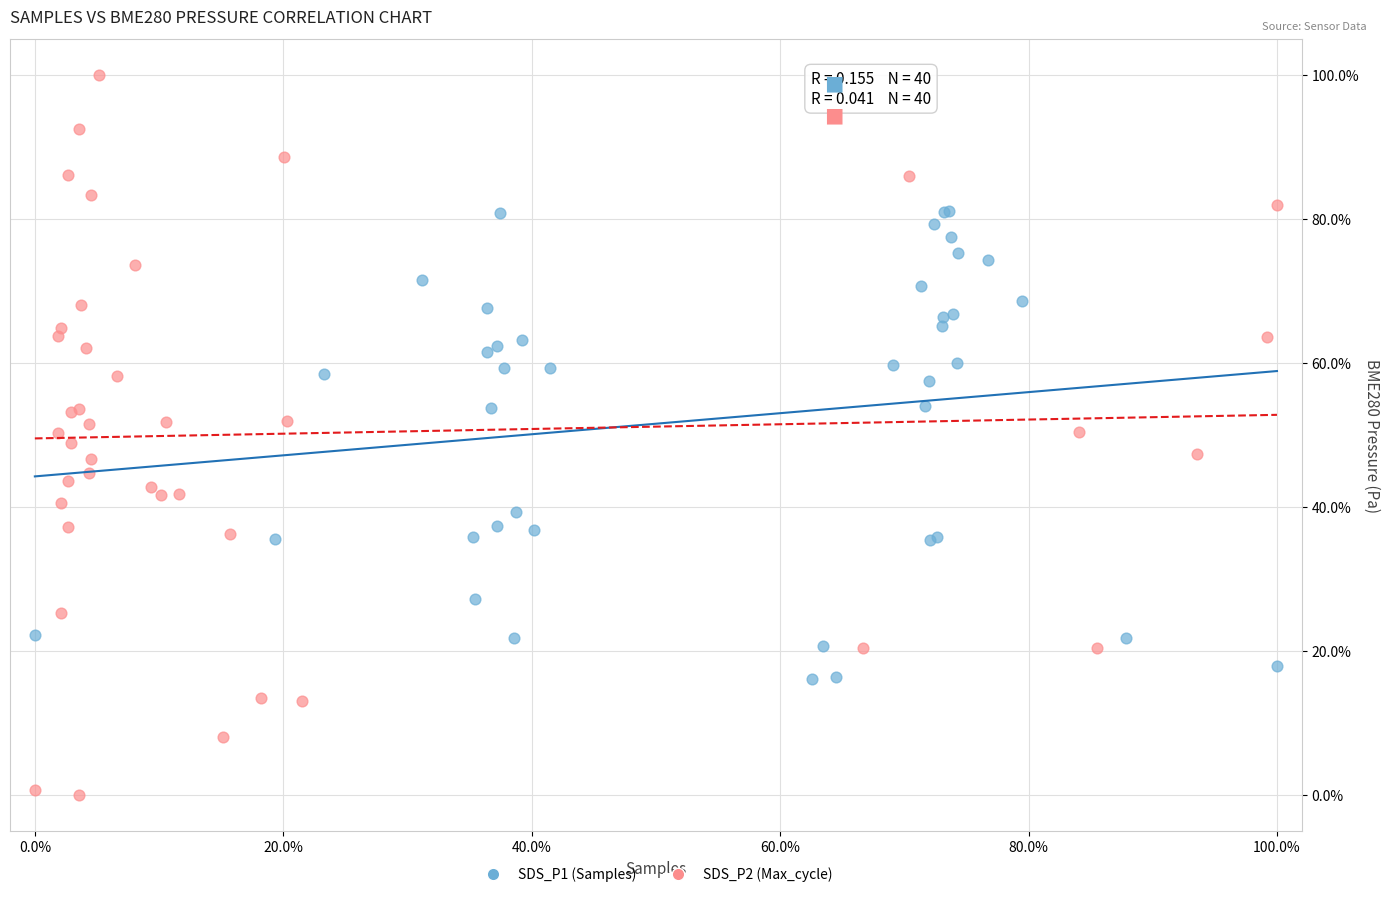

Which series contains the highest Y value?

SDS_P2 (Max_cycle)